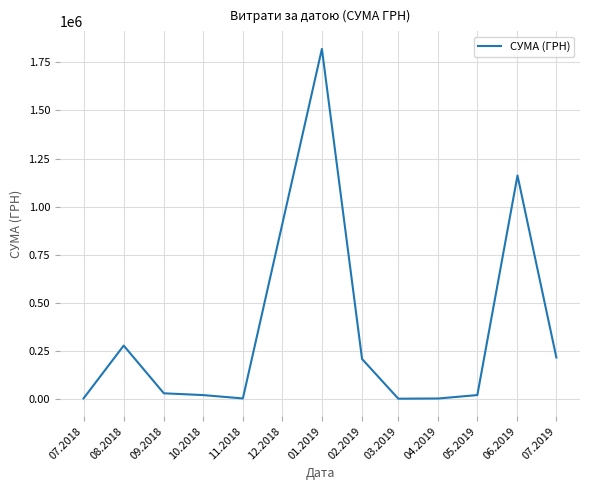

What is the maximum value shown in the chart?

1819837.5